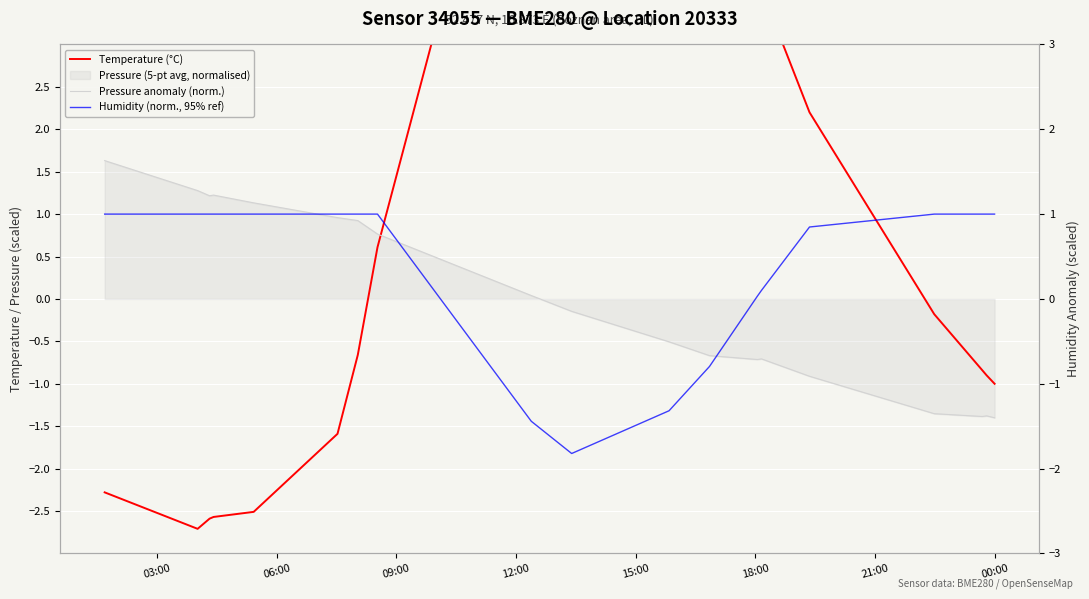

What is the value of the Humidity (norm., 95% ref) point at the 12th from the left?

-0.8